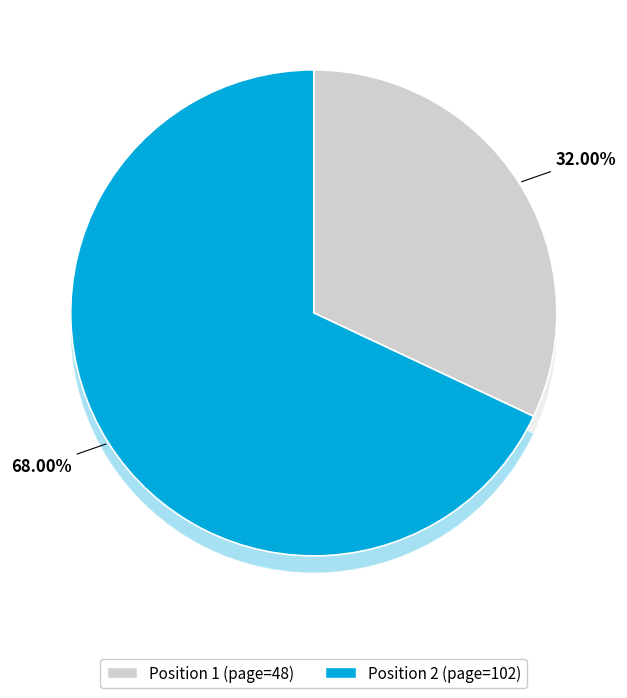

Does Position 1 represent more than half of the total?

No